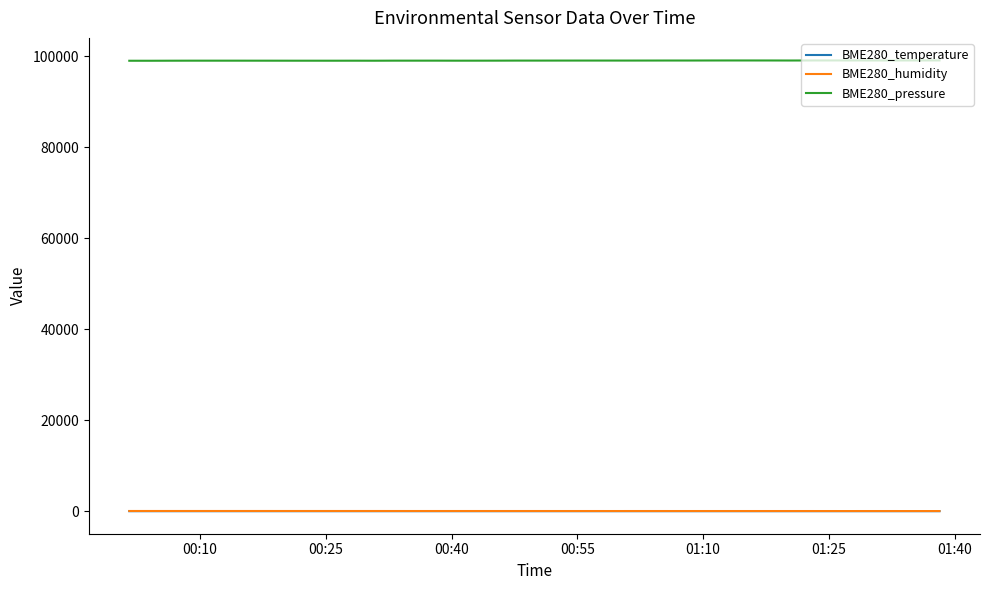

Which series has the largest total across all categories?

BME280_pressure